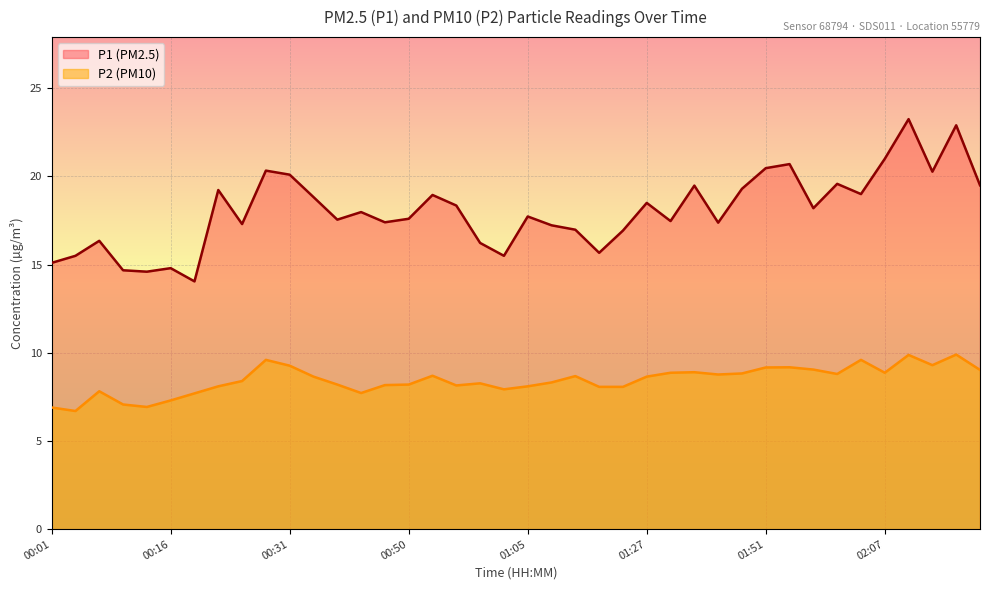

What is the average value of the P2 series?

8.4